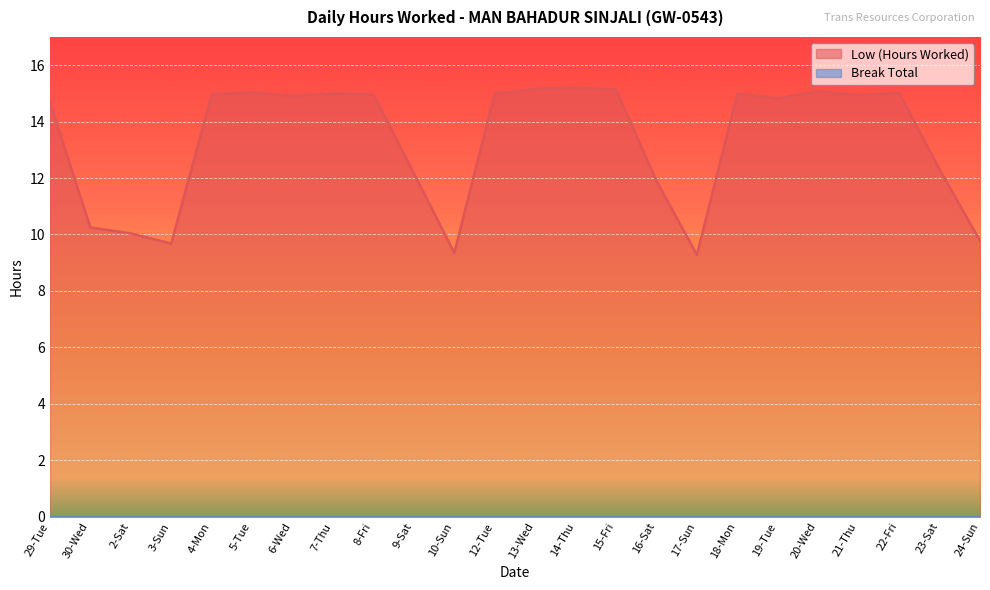

What is the label of the 7th point from the right?

18-Mon